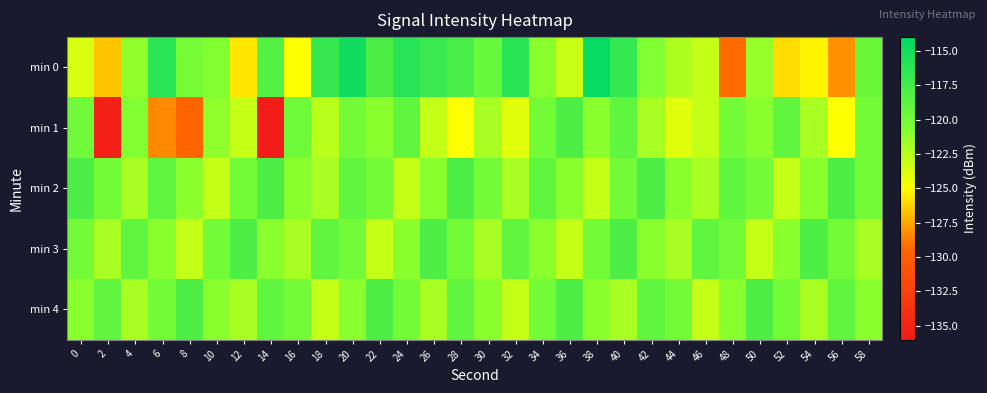

At 54, list the series in order from largest to smallest.

min 3, min 2, min 1, min 4, min 0